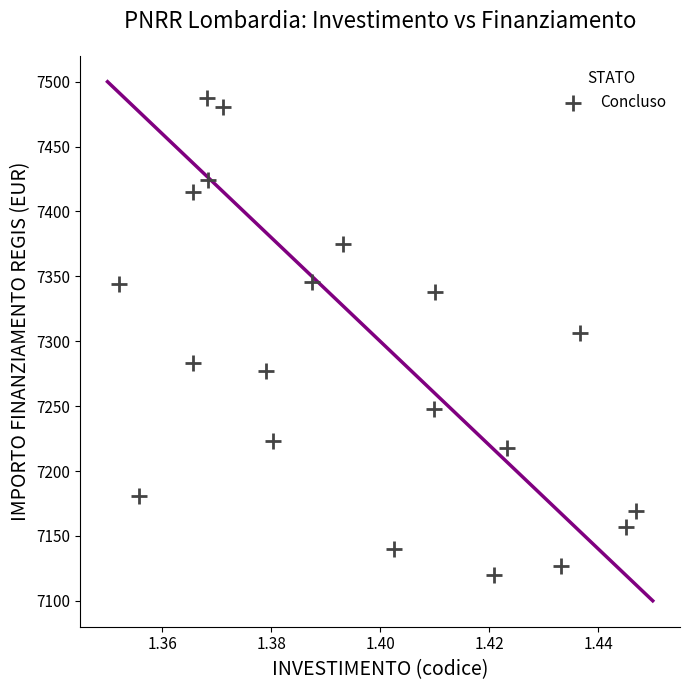

How many points are shown in the scatter plot?

20